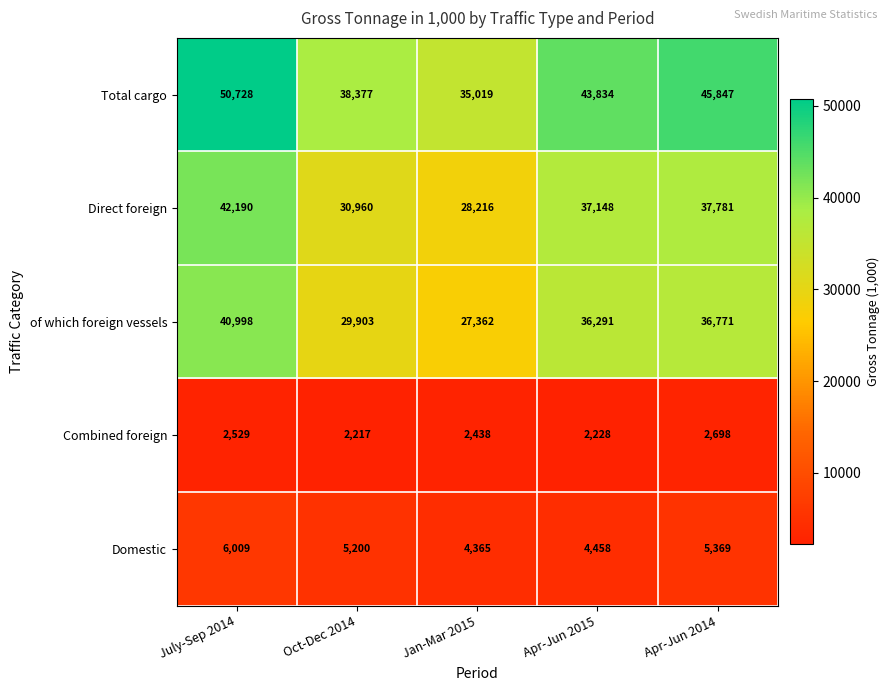

Reading right to left, transcribe all the data shown in this chart.

Total cargo: 45847	43834	35019	38377	50728
Direct foreign: 37781	37148	28216	30960	42190
of which foreign vessels: 36771	36291	27362	29903	40998
Combined foreign: 2698	2228	2438	2217	2529
Domestic: 5369	4458	4365	5200	6009